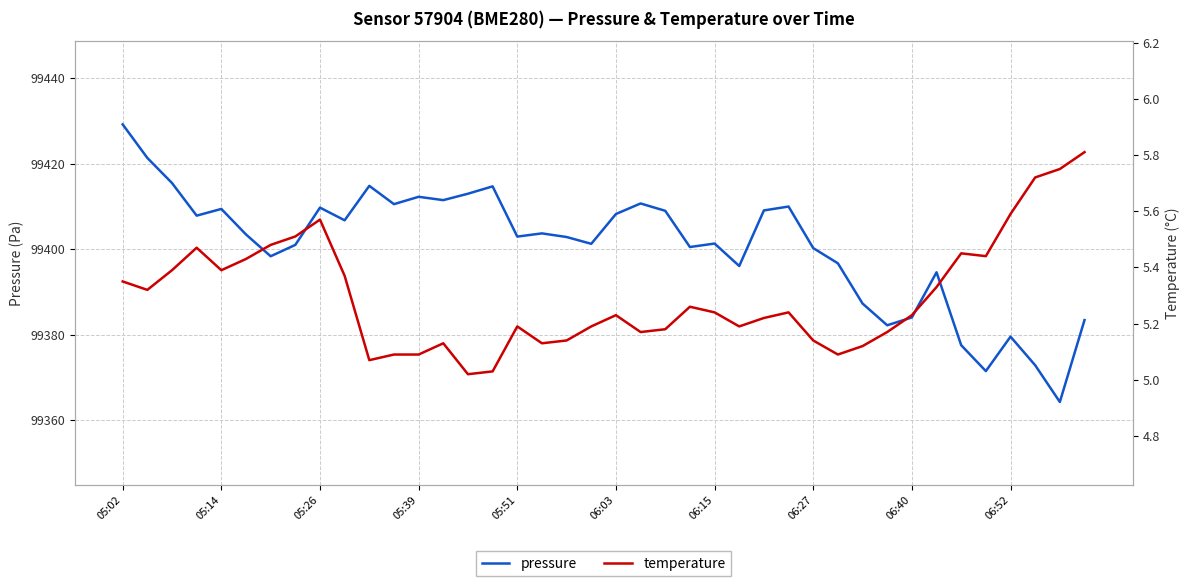

What is the total value across all series at 18?

99408.0